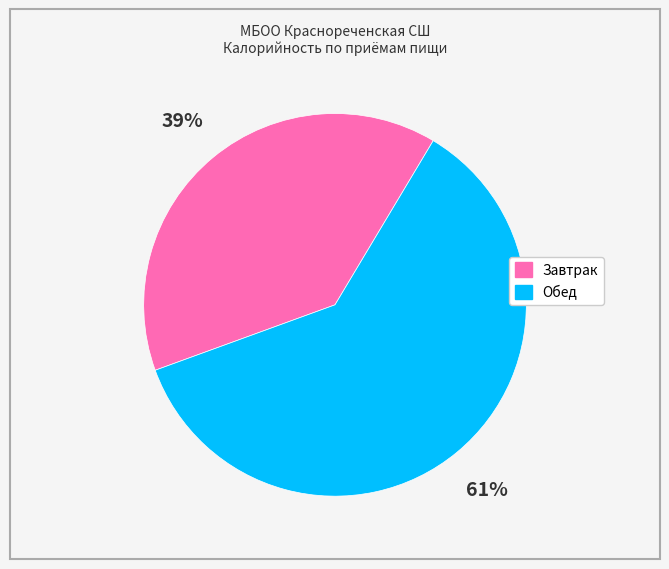

Rank the categories by value from highest to lowest.

Обед, Завтрак